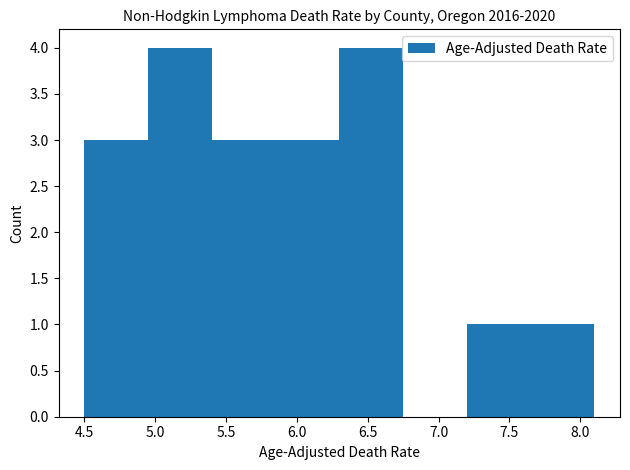

Reading left to right, list every bar in this chart as the range it spans on the x-axis followed by its height. The values are not printed on the chart, so give them approximately, as read against the axis.

4.50 to 4.95: 3
4.95 to 5.40: 4
5.40 to 5.85: 3
5.85 to 6.30: 3
6.30 to 6.75: 4
6.75 to 7.20: 0
7.20 to 7.65: 1
7.65 to 8.10: 1